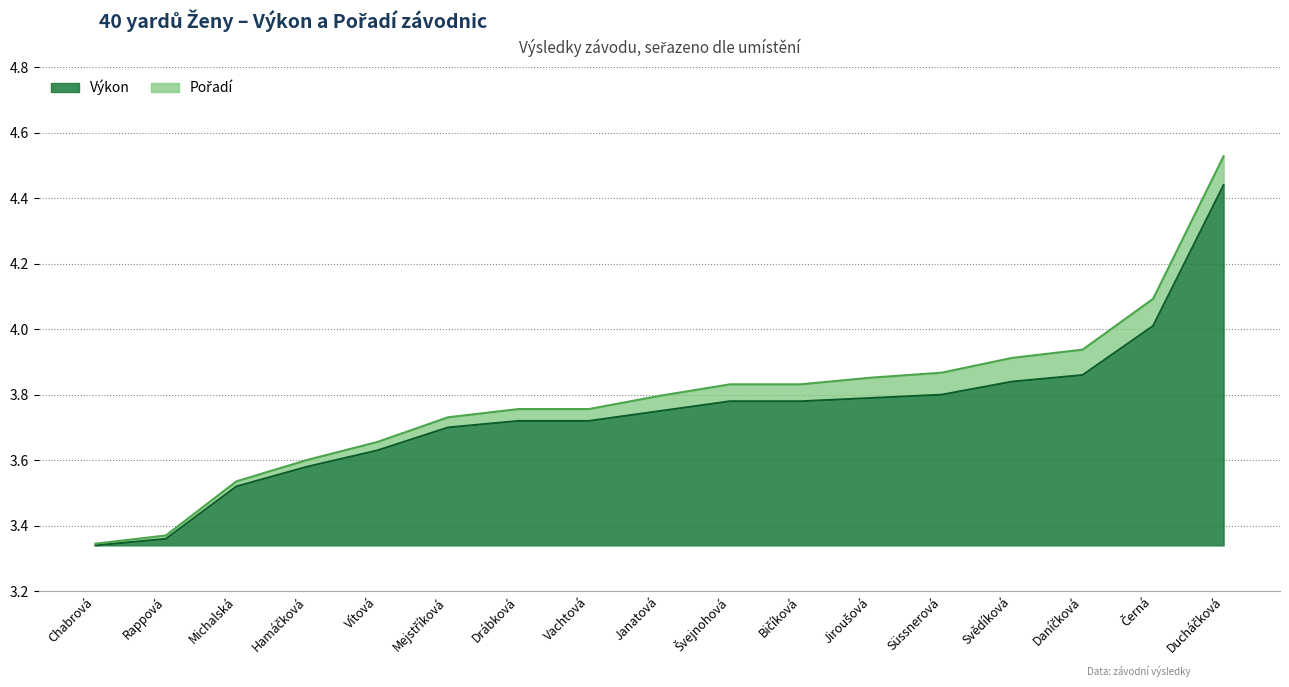

List the labels in order of value, largest first.

Ducháčková, Černá, Daníčková, Svědíková, Süssnerová, Jiroušová, Švejnohová, Bičíková, Janatová, Drábková, Vachtová, Mejstříková, Vítová, Hamáčková, Michalská, Rappová, Chabrová